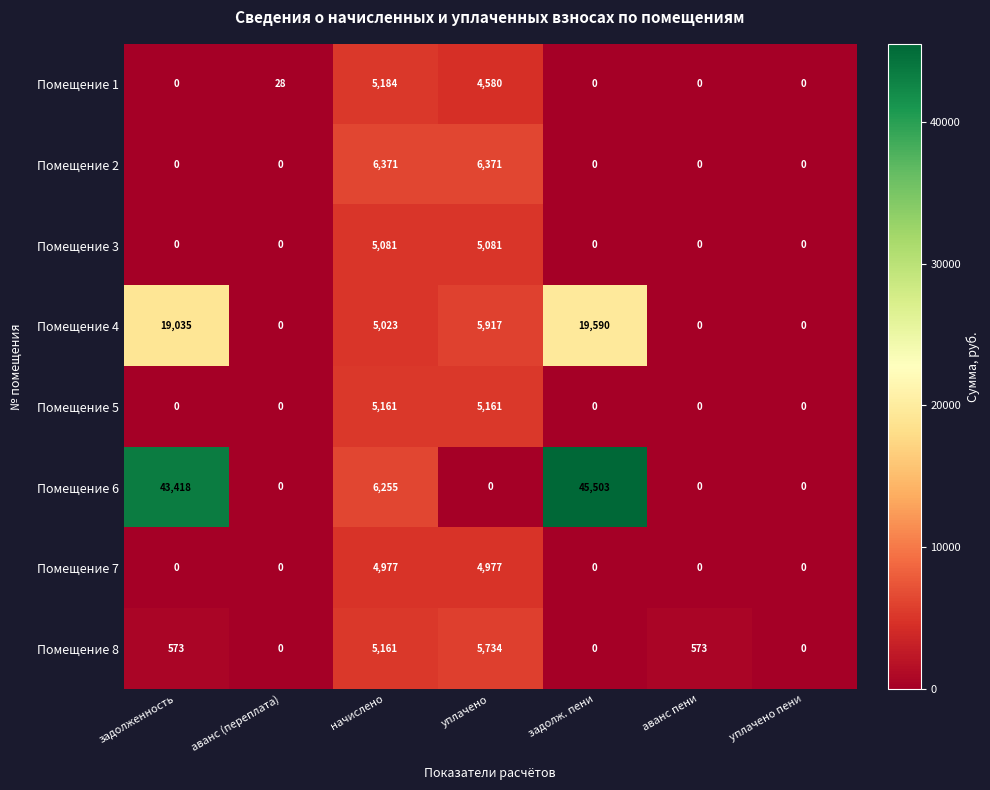

The value of Помещение 6 at задолженность is 43418. True or false?

True